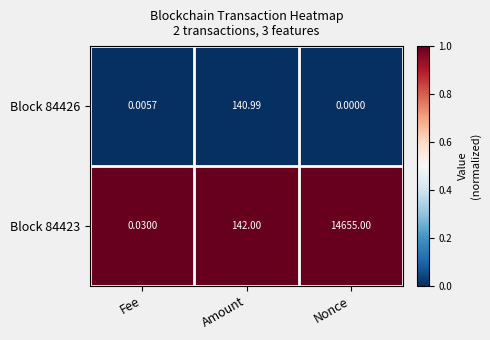

Which category has the highest value in the Block 84423 series?

Nonce